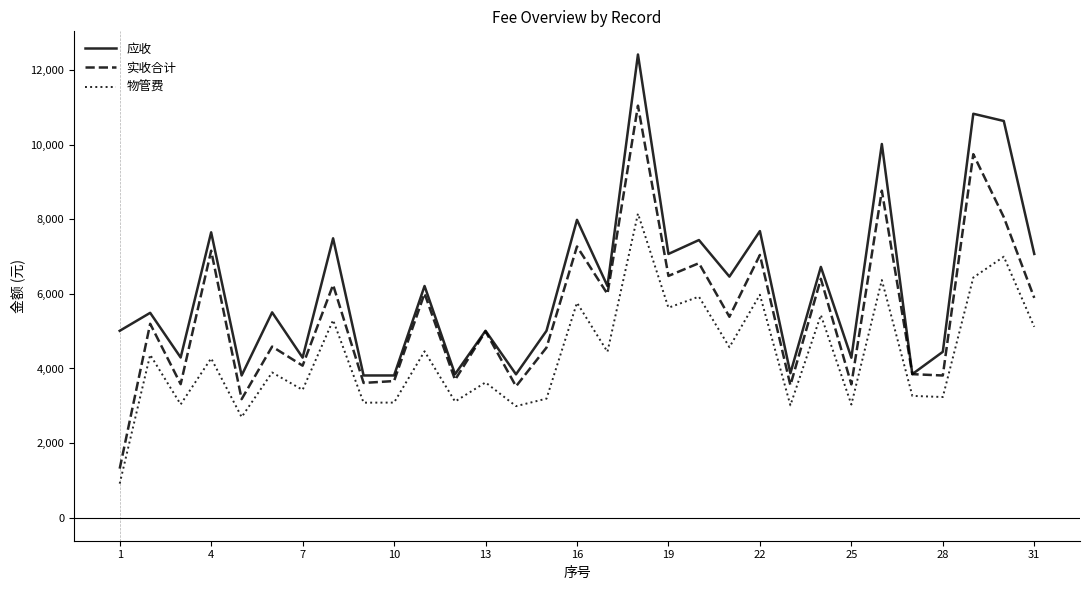

What is the minimum value shown in the chart?

910.1